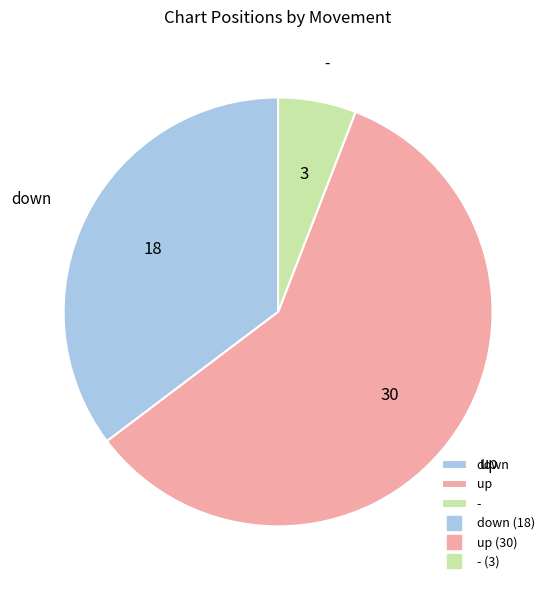

Does any single category account for the majority?

Yes